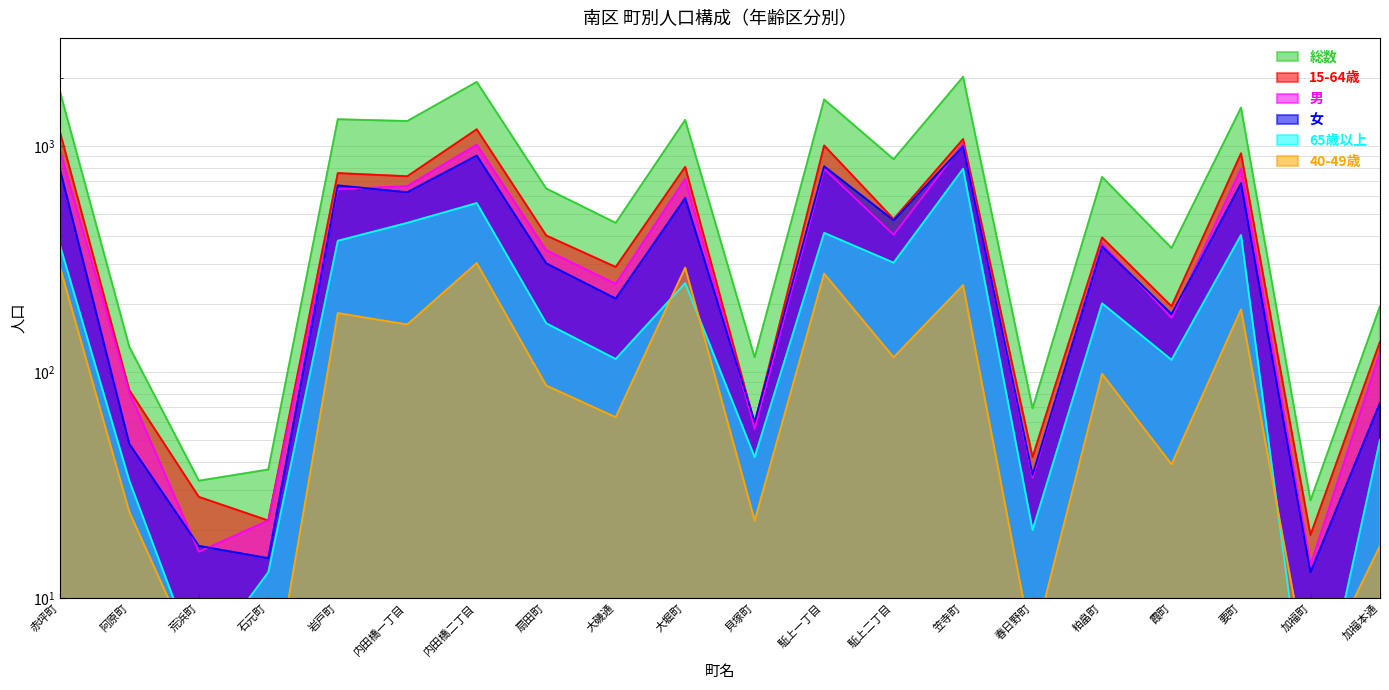

How many data points does each series have?

20